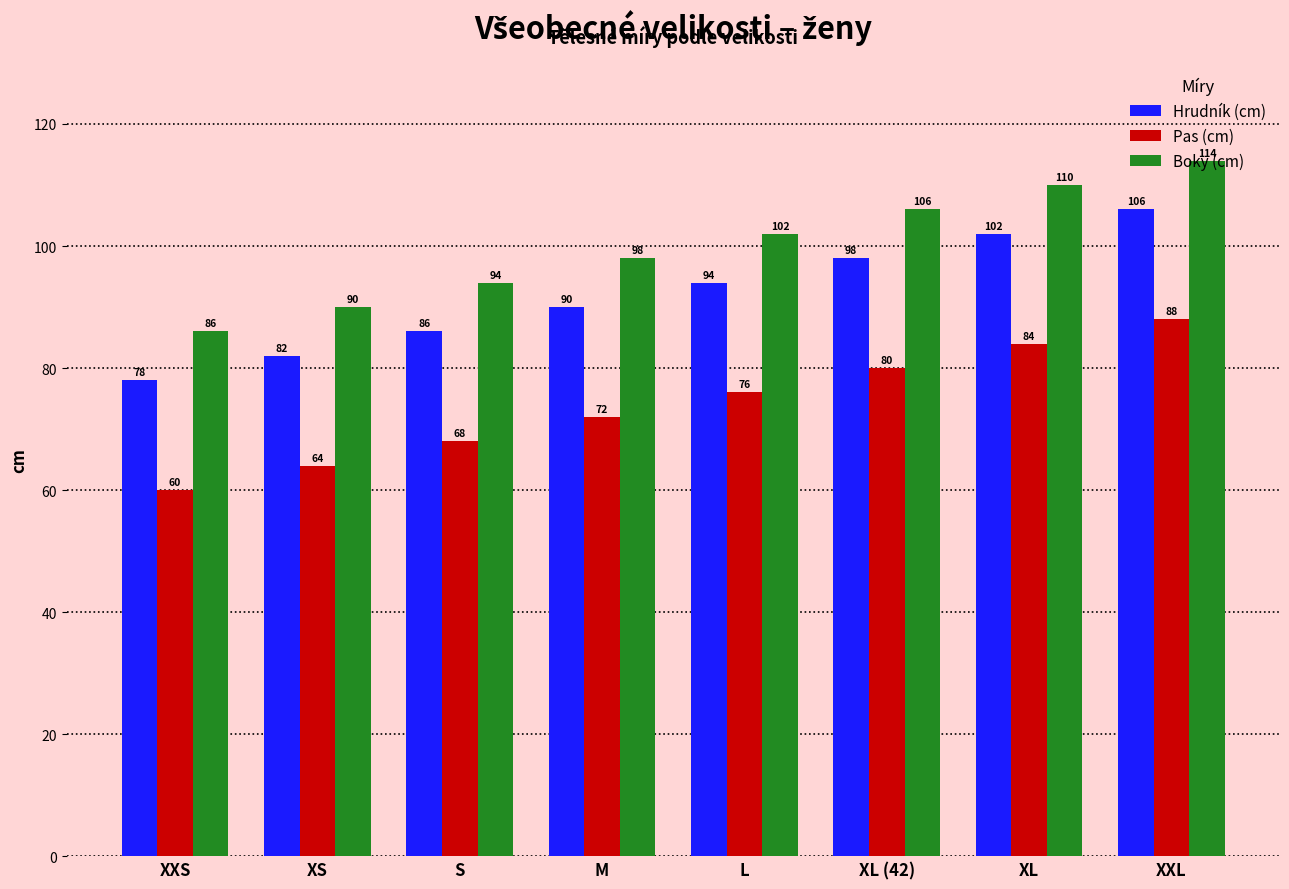

Which category has the highest value across all series?

XXL